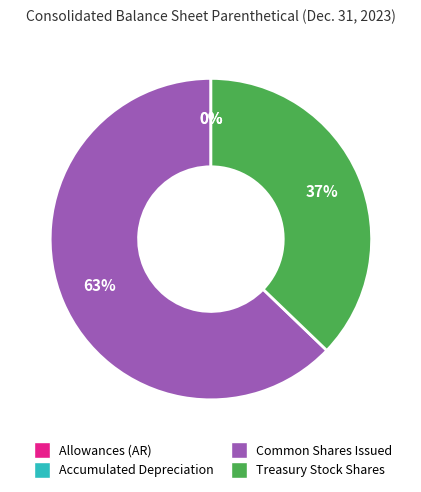

To the nearest percent, what is the difference between the largest and smallest slice percentages?

63%